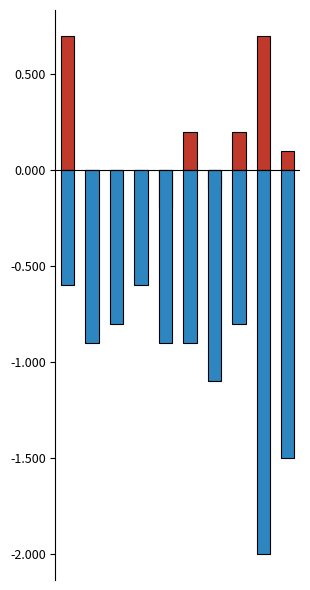

Reading left to right, list all the values displayed in this chart.

Upper 95% CI: 0.7	0.0	0.0	0.0	-0.2	0.2	-0.1	0.2	0.7	0.1
Lower 95% CI: -0.6	-0.9	-0.8	-0.6	-0.9	-0.9	-1.1	-0.8	-2.0	-1.5